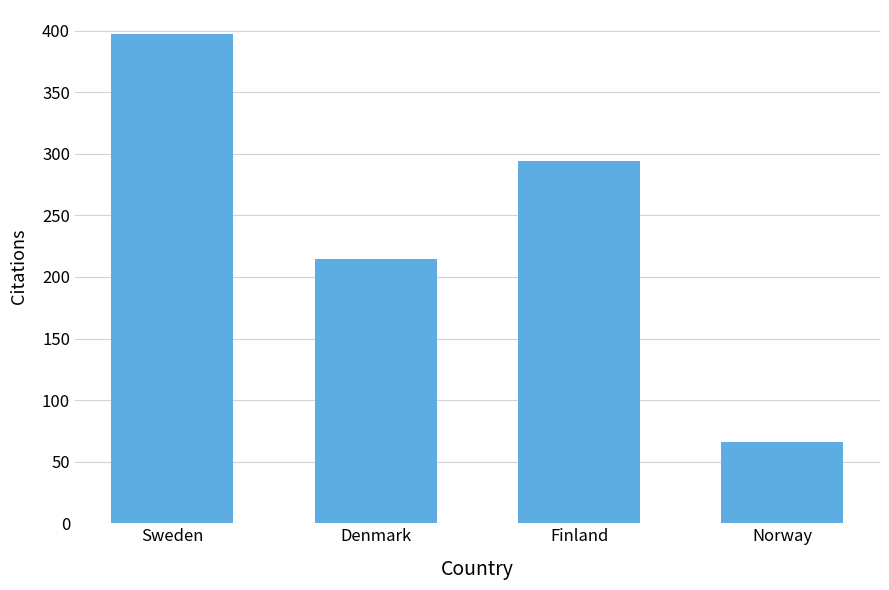

Rank the categories by value from lowest to highest.

Norway, Denmark, Finland, Sweden